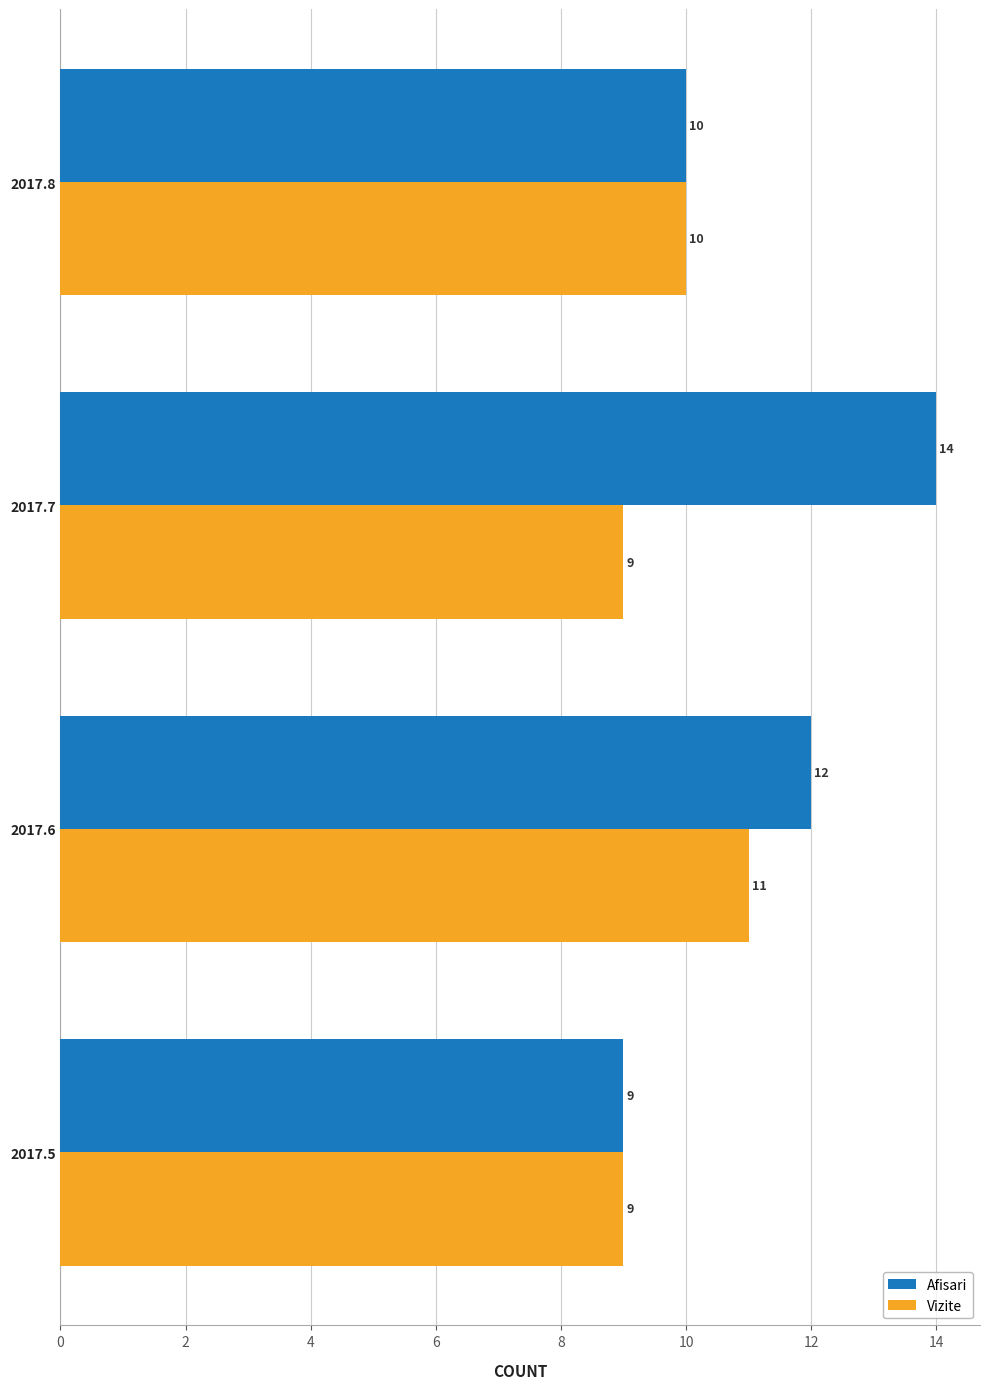

The value of Afisari at 2017.8 is 17. True or false?

False